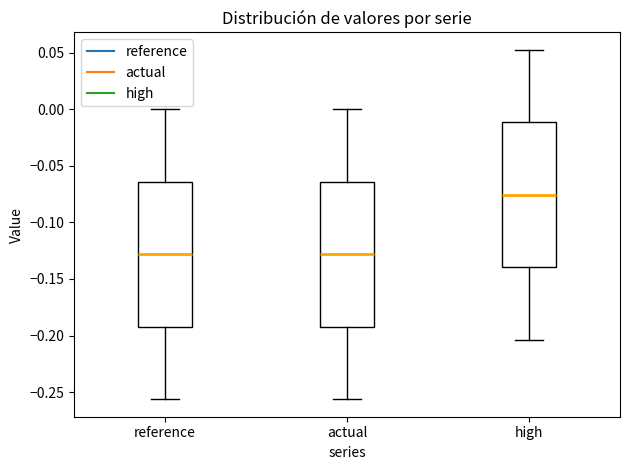

Reading left to right, transcribe this box plot: for each box, give where its median line is, the range the box spans, and where its two whiskers end, as read against the y-axis. The values are not printed on the chart, so give them approximately, as read against the axis.

reference: median -0.130, box -0.190 to -0.065, whiskers -0.255 to 0.000
actual: median -0.130, box -0.190 to -0.065, whiskers -0.255 to 0.000
high: median -0.075, box -0.140 to -0.010, whiskers -0.205 to 0.050